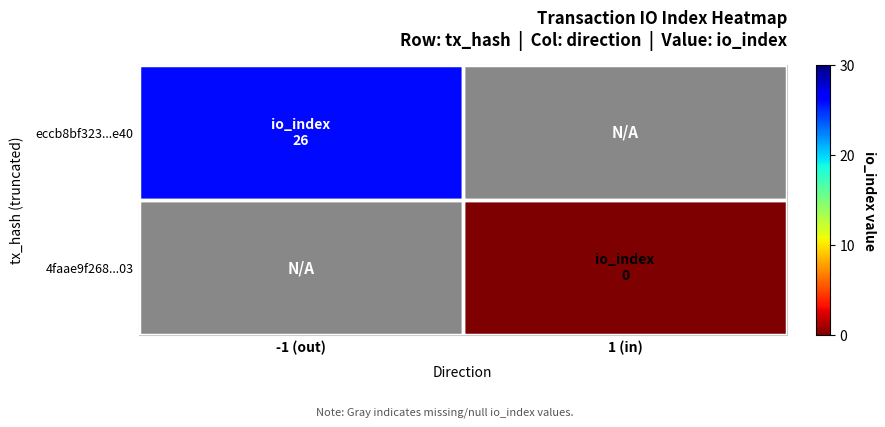

Is the value of eccb8bf323...e40 at 1 (in) greater than the value of 4faae9f268...03 at 1 (in)?

No